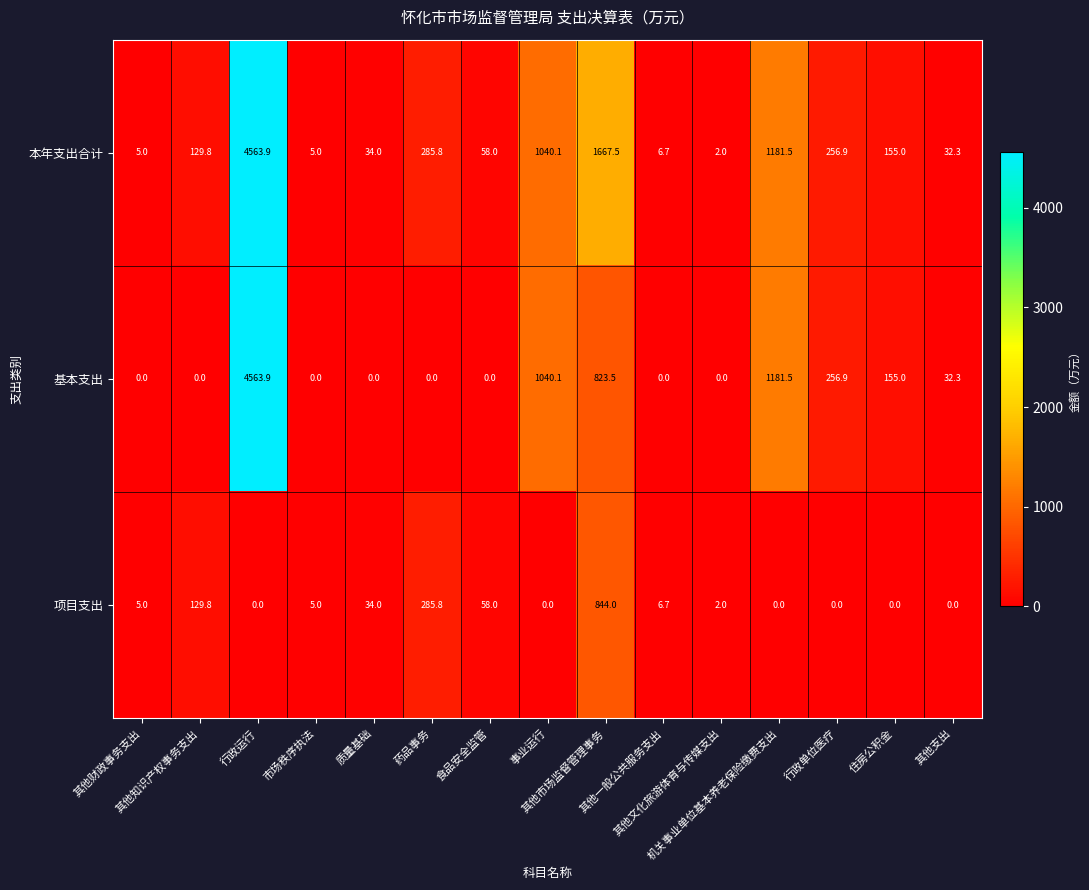

What is the difference between the maximum and minimum values in the 基本支出 series?

4563.9